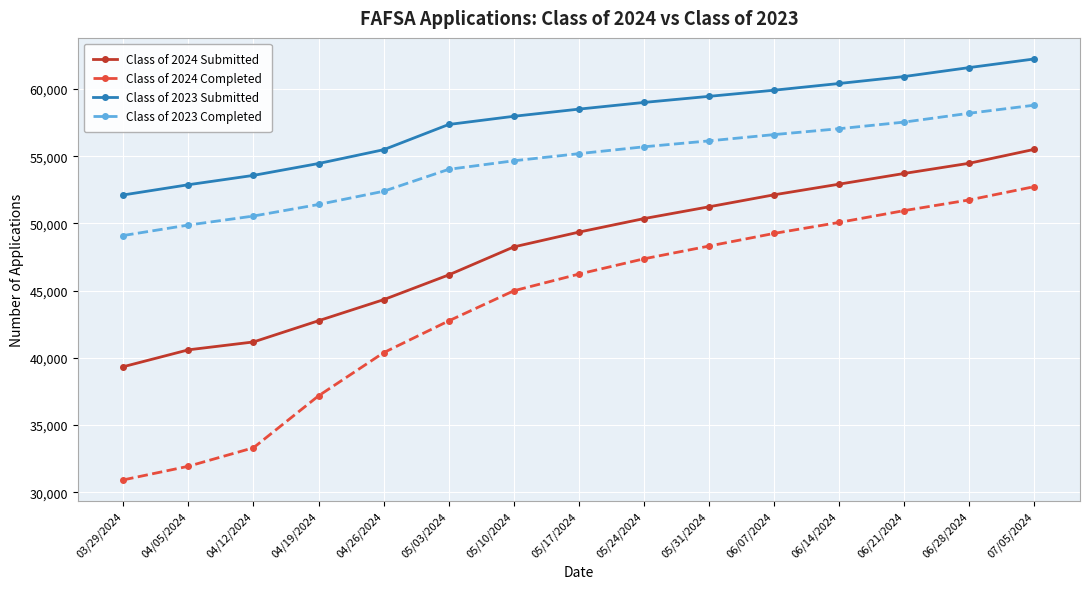

What is the lowest value of the Class of 2024 Completed series?

30929